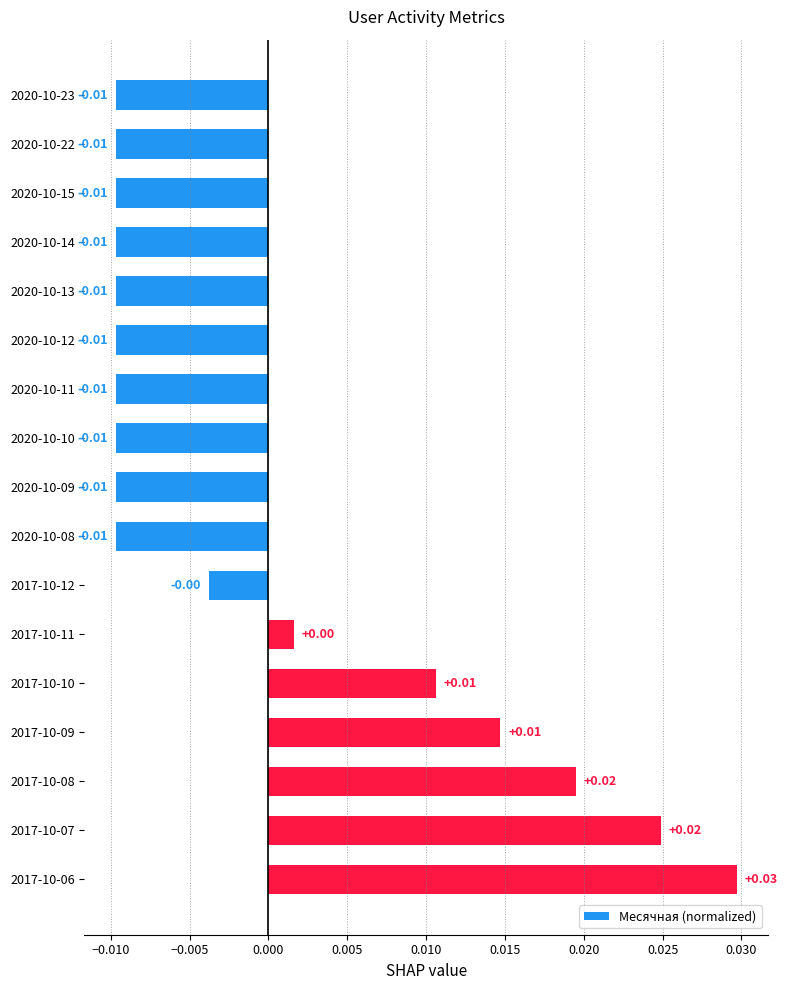

Which has a higher value, 2020-10-12 or 2017-10-10?

2017-10-10